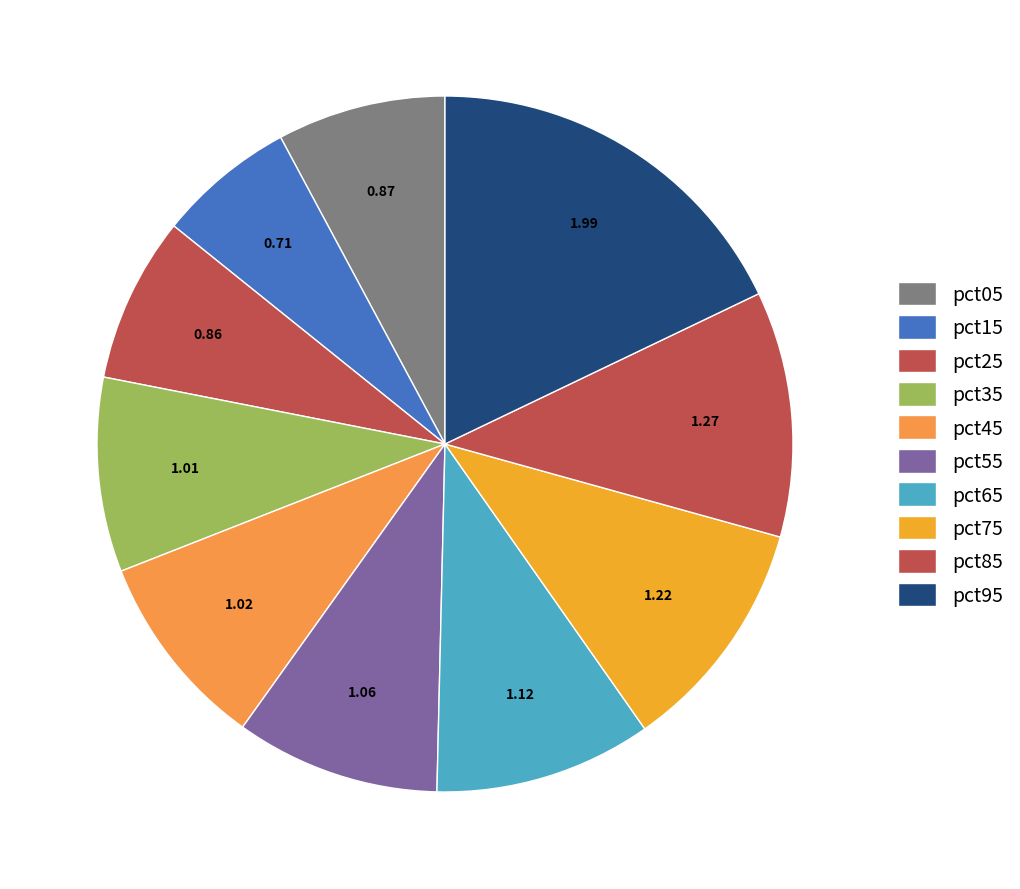

What is the smallest slice in the pie chart?

pct15